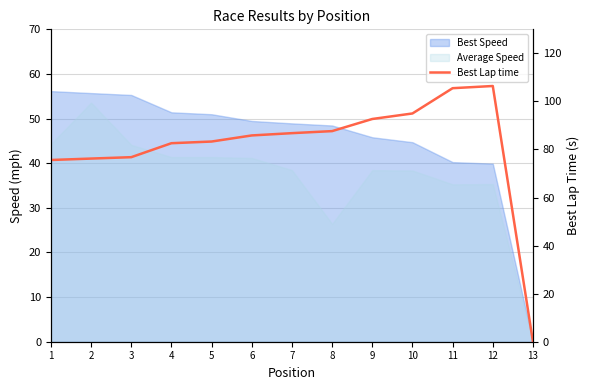

Is it true that the value at 4 is 51.5?

False